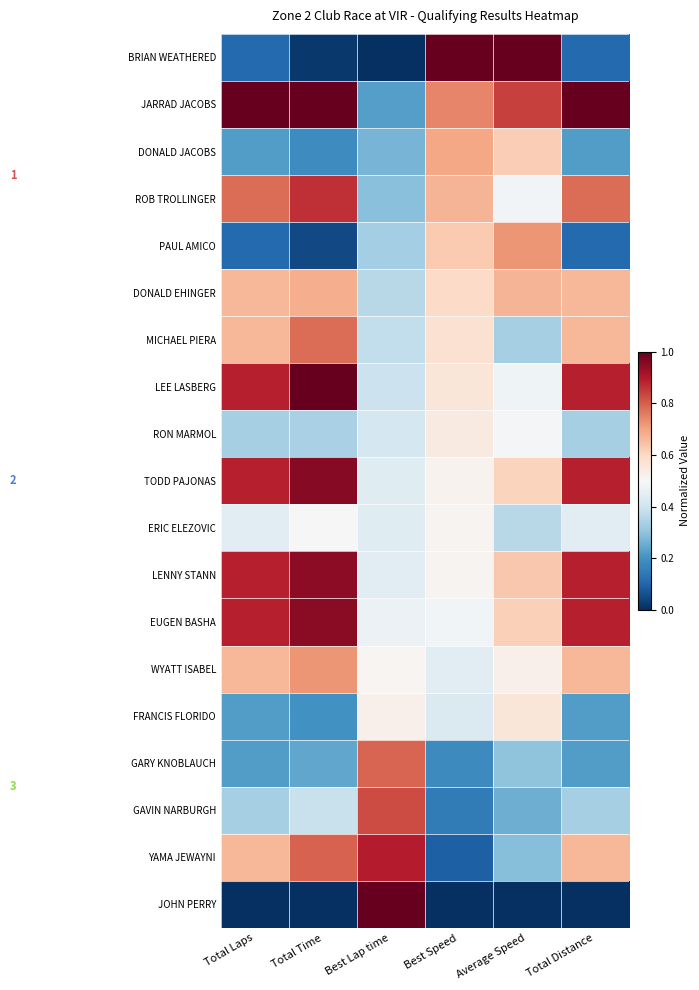

At Best Speed, list the series in order from largest to smallest.

BRIAN WEATHERED, JARRAD JACOBS, DONALD JACOBS, ROB TROLLINGER, PAUL AMICO, DONALD EHINGER, MICHAEL PIERA, LEE LASBERG, RON MARMOL, TODD PAJONAS, ERIC ELEZOVIC, LENNY STANN, EUGEN BASHA, WYATT ISABEL, FRANCIS FLORIDO, GARY KNOBLAUCH, GAVIN NARBURGH, YAMA JEWAYNI, JOHN PERRY